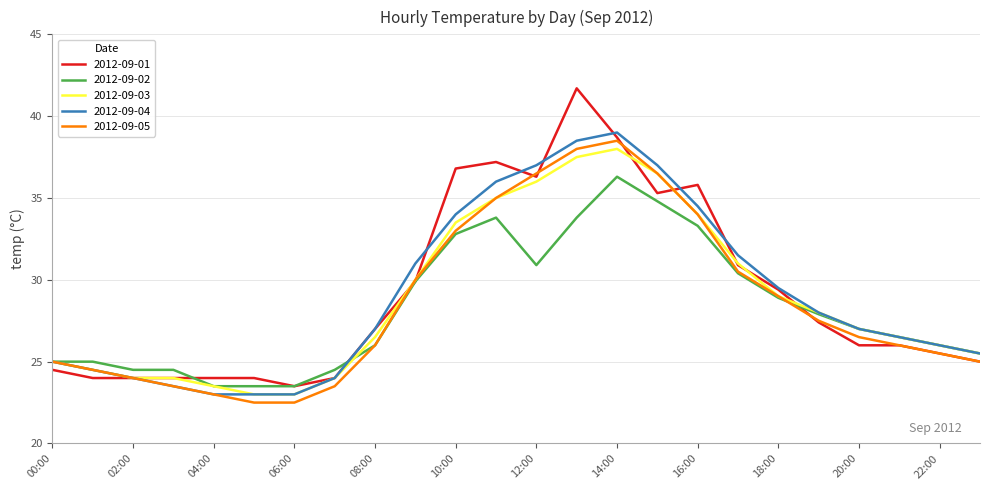

Which series has the largest range (max minus min)?

2012-09-01